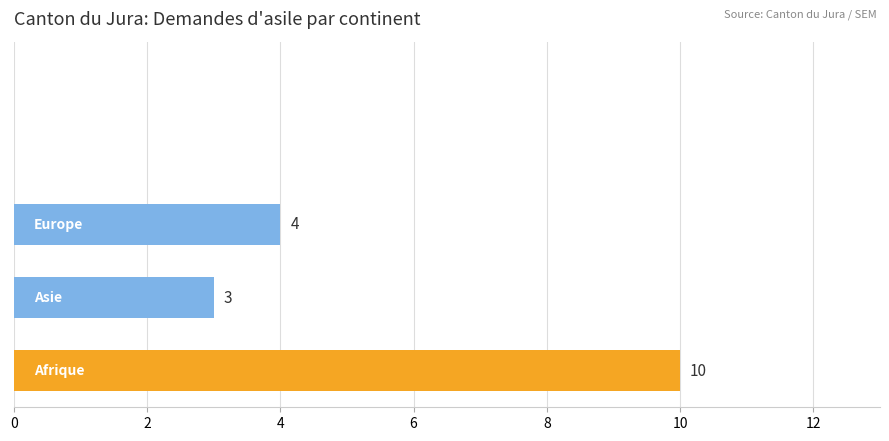

What is the greatest value displayed?

10